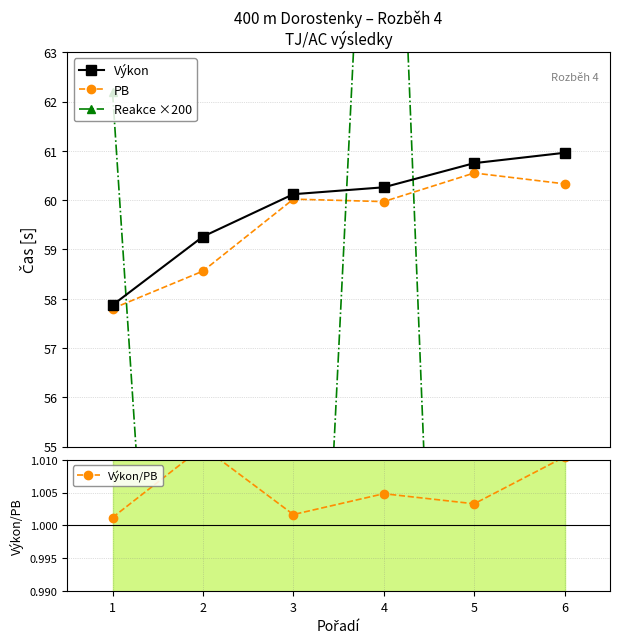

What is the maximum value shown in the chart?

75.4